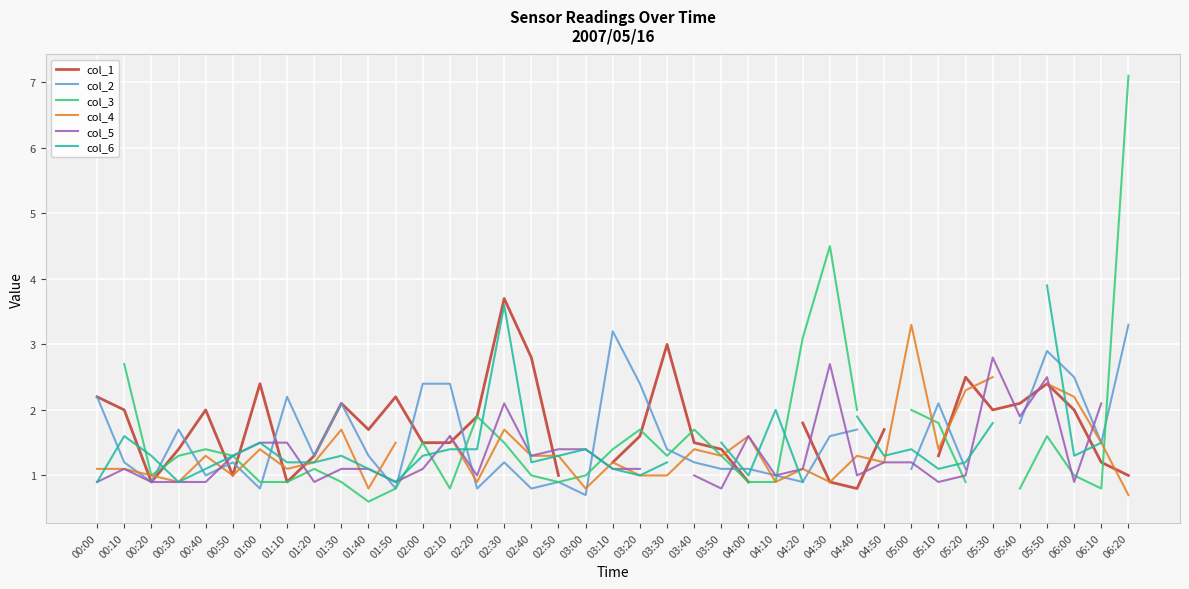

How many interior local peaks does the col_4 series have?

10